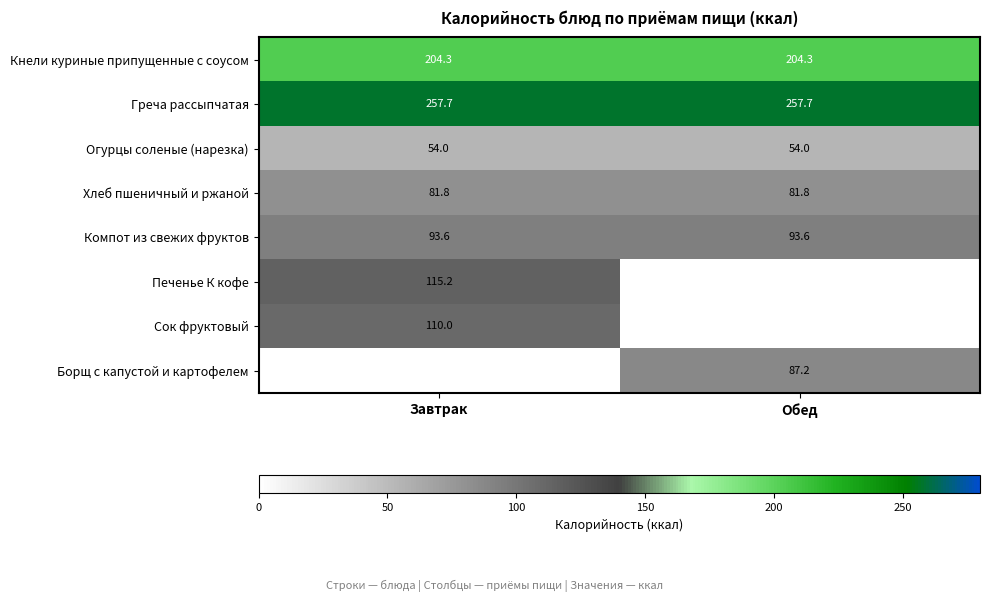

What is the lowest value of the Греча рассыпчатая series?

257.7